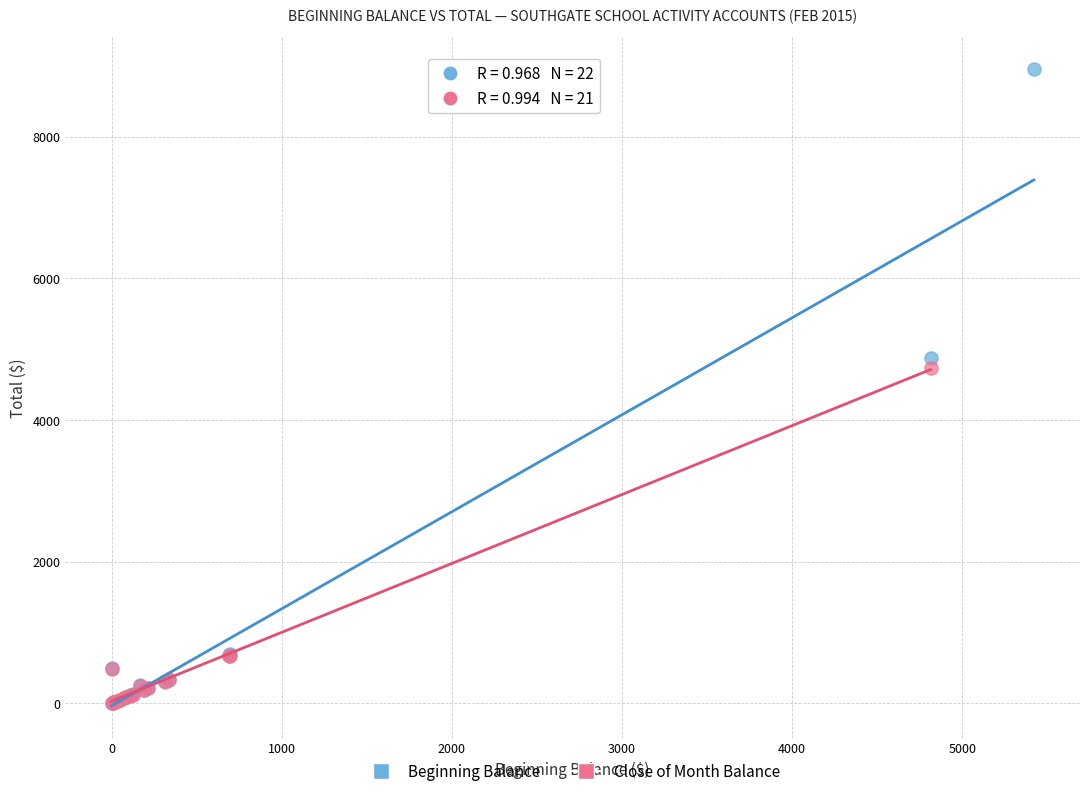

Which series reaches the maximum Y coordinate?

Beginning Balance